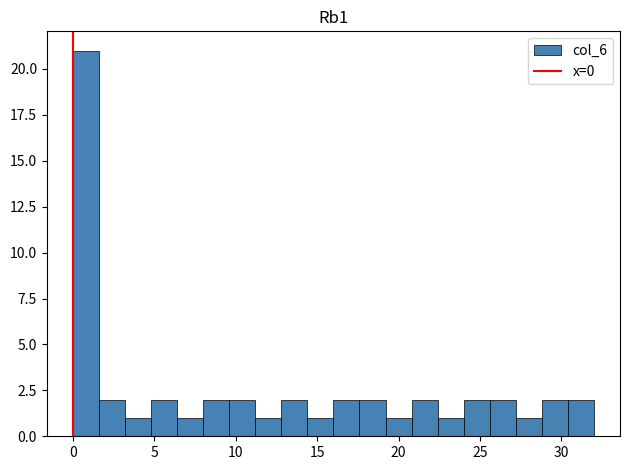

Read against the x-axis, roughly where is the centre of the tallest bar?

1.0